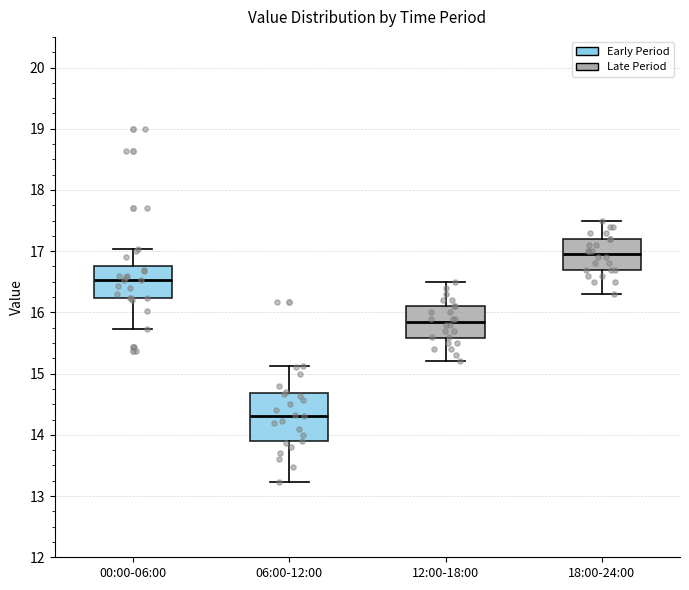

Comparing the boxes themselves (not the whiskers), which one is the tallest?

06:00-12:00